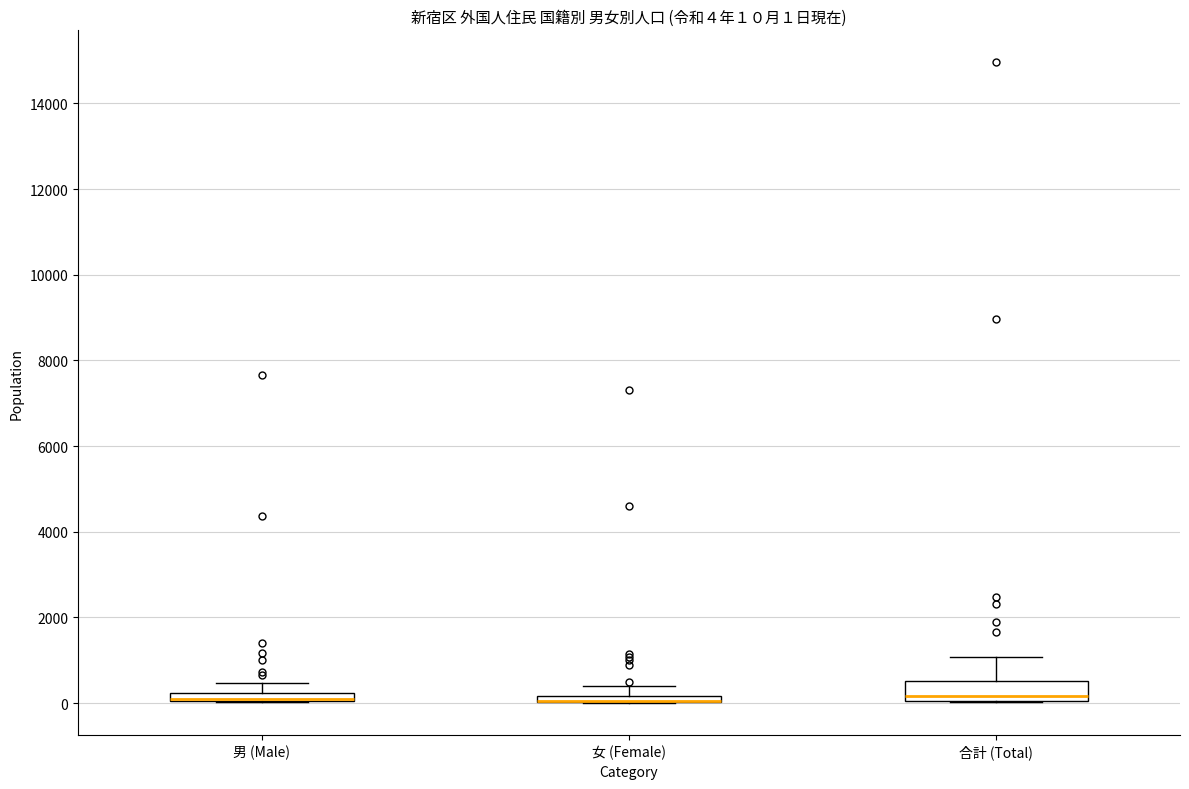

Which box is the tallest, from its lower edge to its upper edge?

合計 (Total)